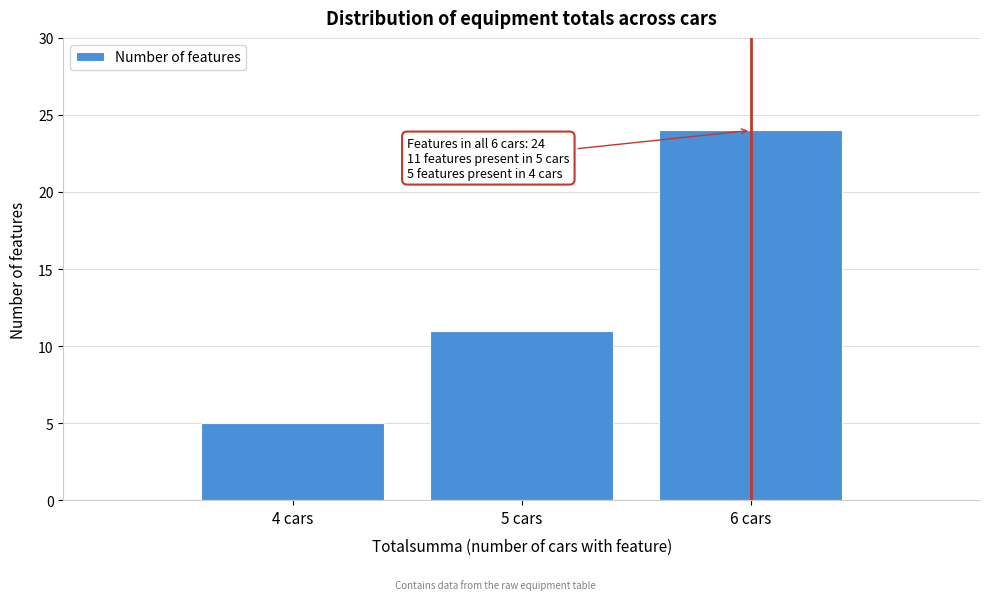

Reading left to right, extract all data points from this chart.

4 cars=5	5 cars=11	6 cars=24